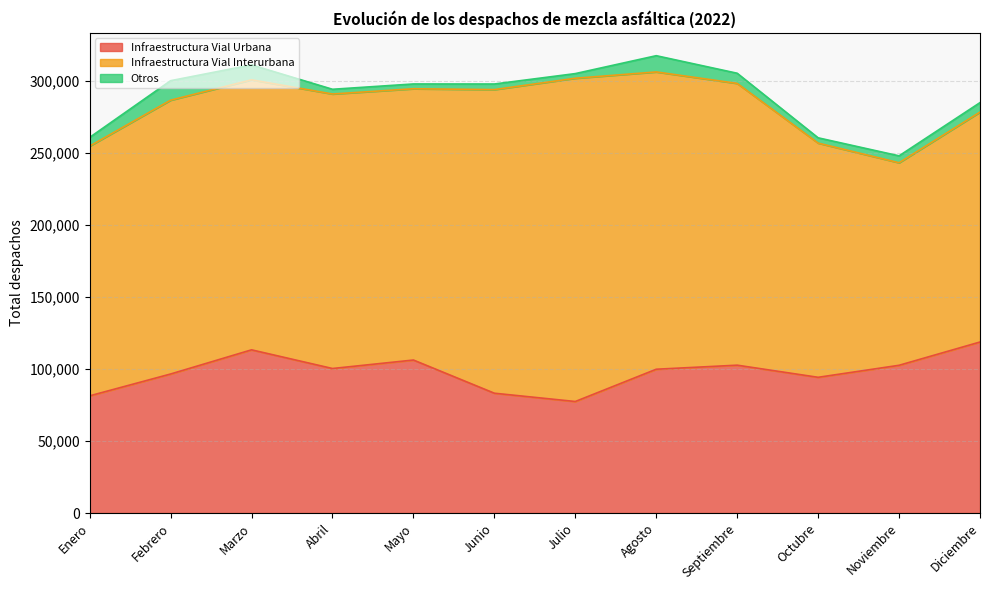

At Julio, list the series in order from smallest to largest.

Otros, Infraestructura Vial Urbana, Infraestructura Vial Interurbana